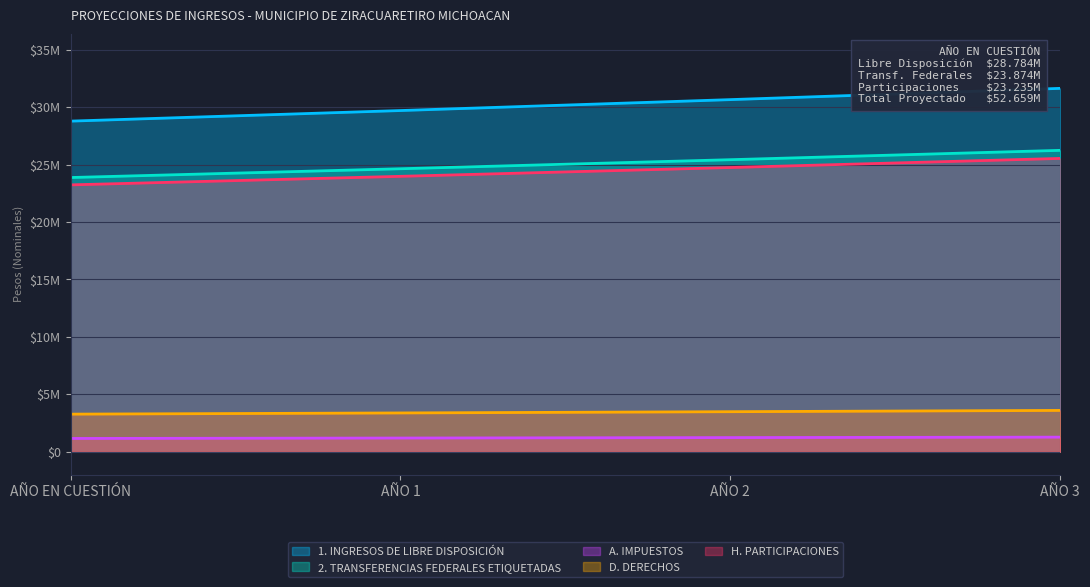

What is the average value of the 2. TRANSFERENCIAS FEDERALES ETIQUETADAS series?

25044979.5